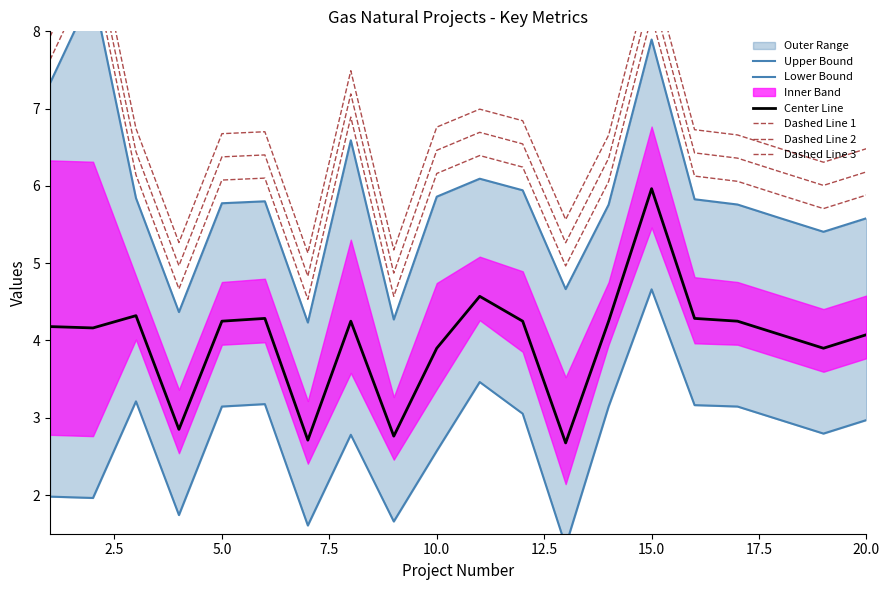

What is the greatest value displayed?

9.4